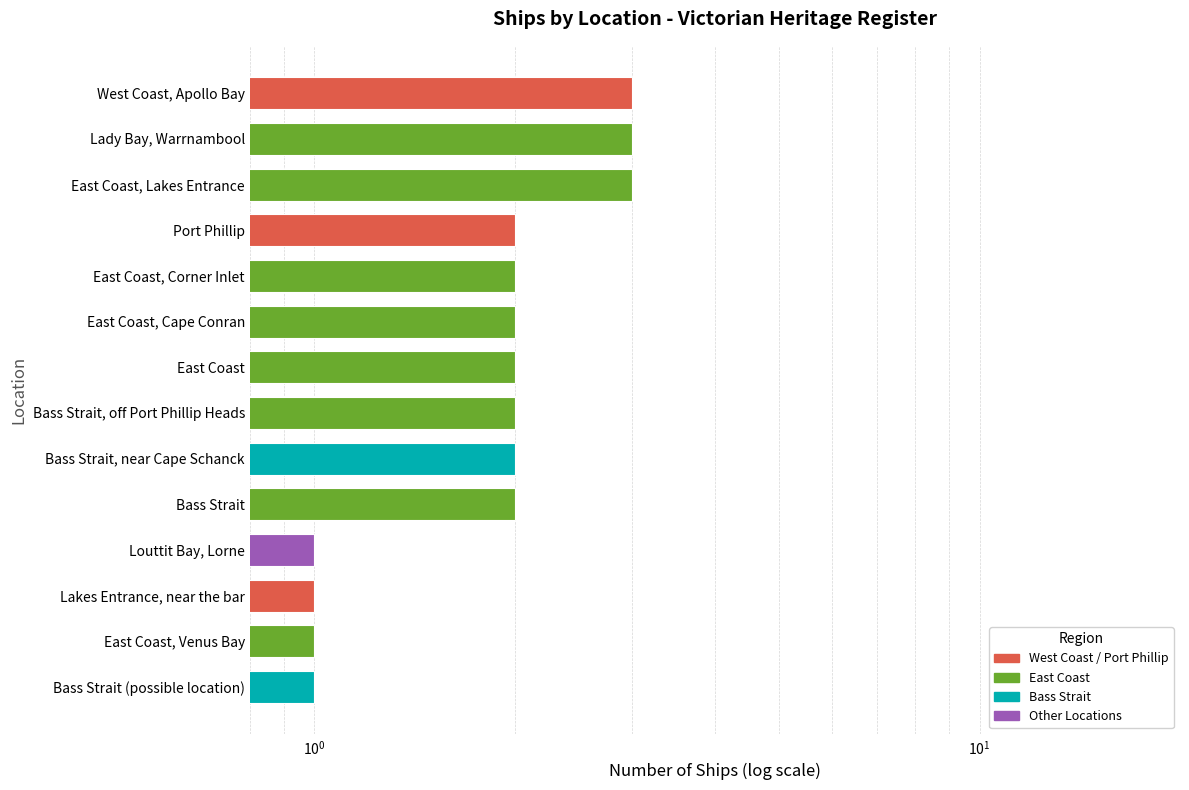

What position from the left is Bass Strait, off Port Phillip Heads?

8